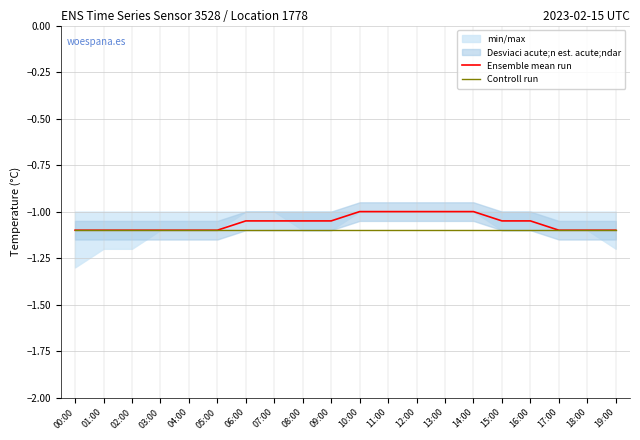

Rank the categories by Ensemble mean run value from highest to lowest.

10:00, 11:00, 12:00, 13:00, 14:00, 06:00, 07:00, 08:00, 09:00, 15:00, 16:00, 00:00, 01:00, 02:00, 03:00, 04:00, 05:00, 17:00, 18:00, 19:00